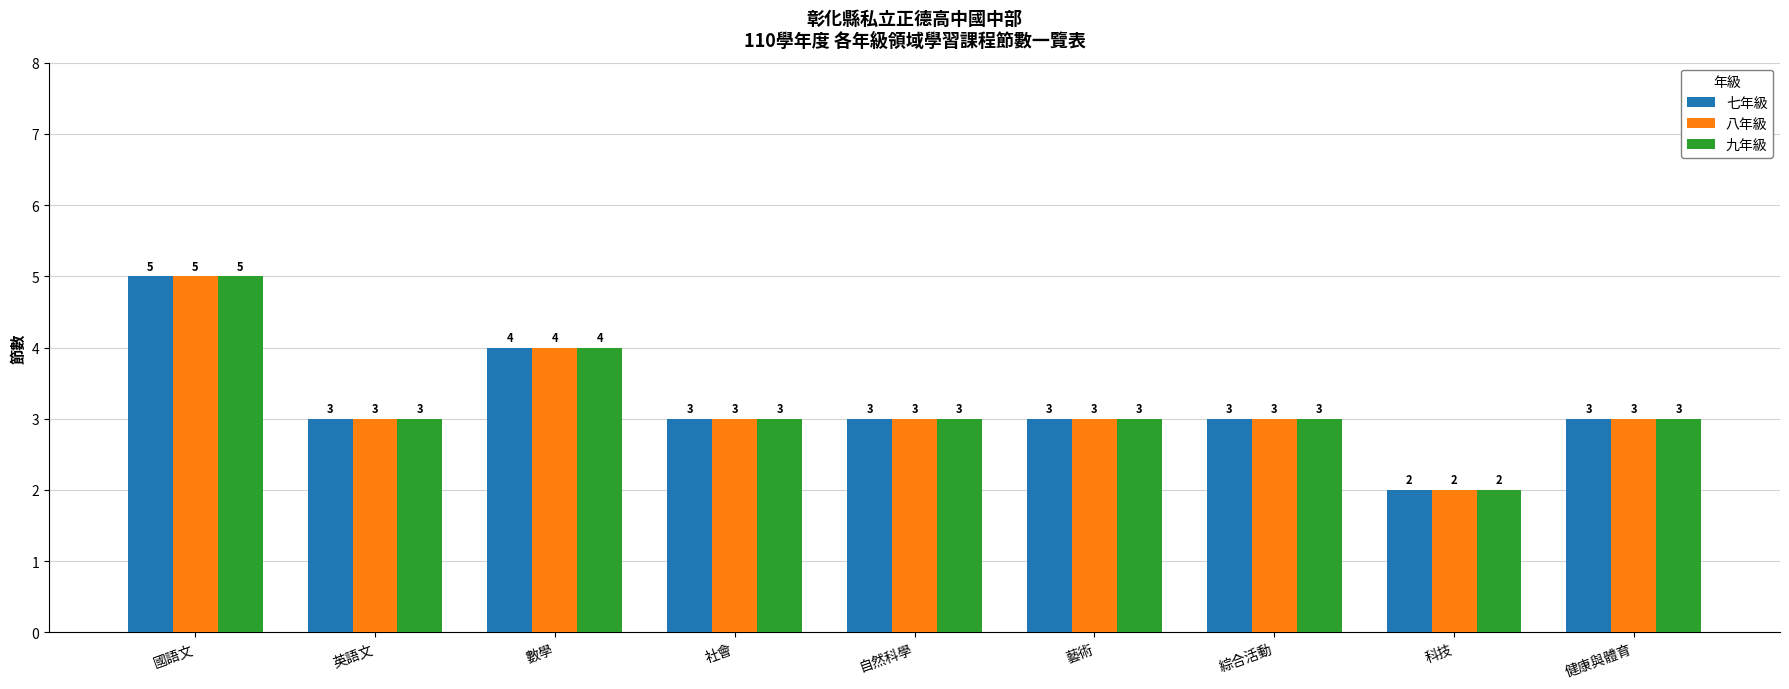

How many groups of bars are there?

9